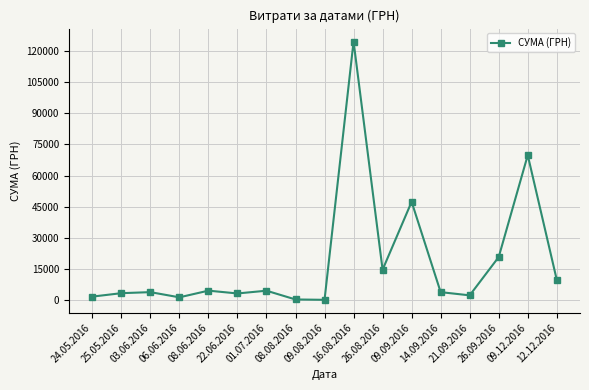

What is the maximum value shown in the chart?

124534.0